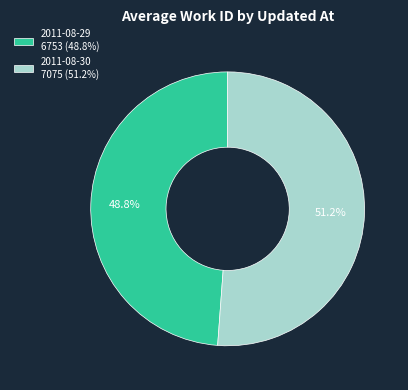

Which slice is the largest?

2011-08-30 7075 (51.2%)